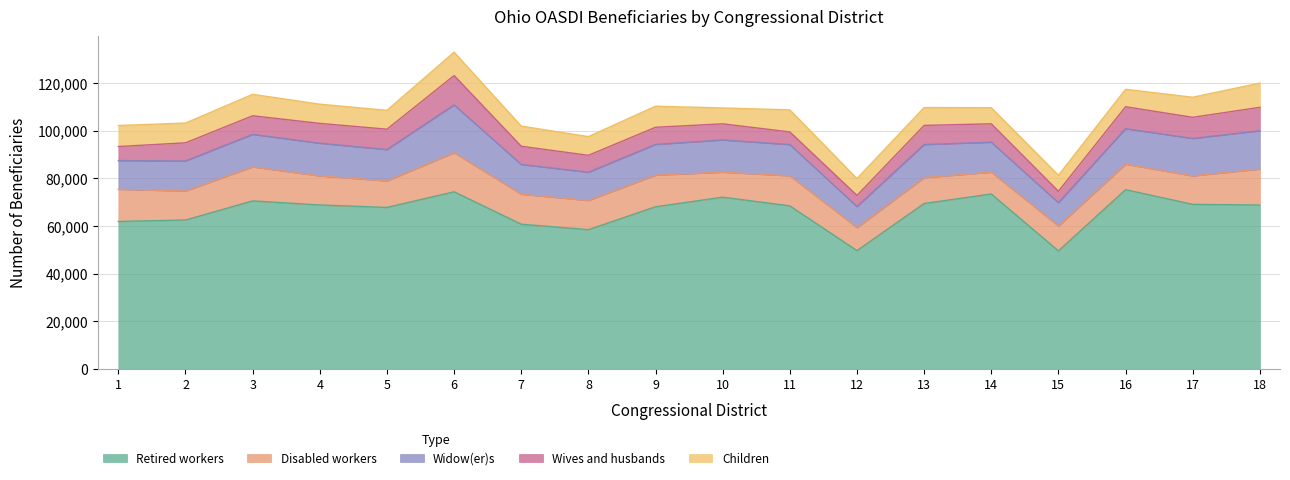

List the series in order of their peak value, lowest first.

Children, Wives and husbands, Disabled workers, Widow(er)s, Retired workers